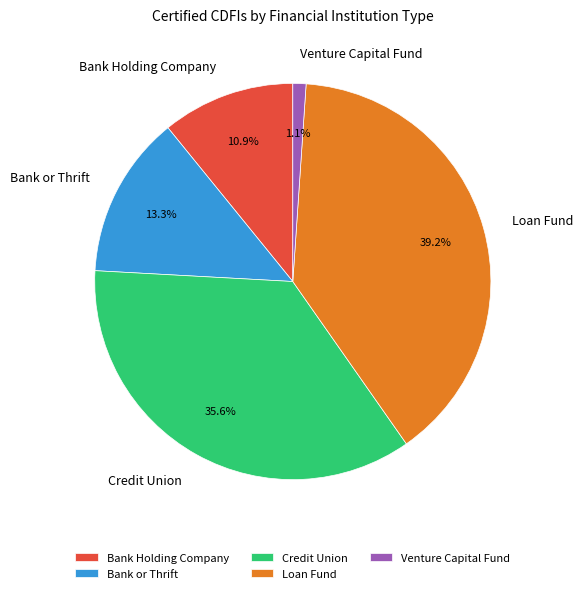

How many segments does this pie chart have?

5